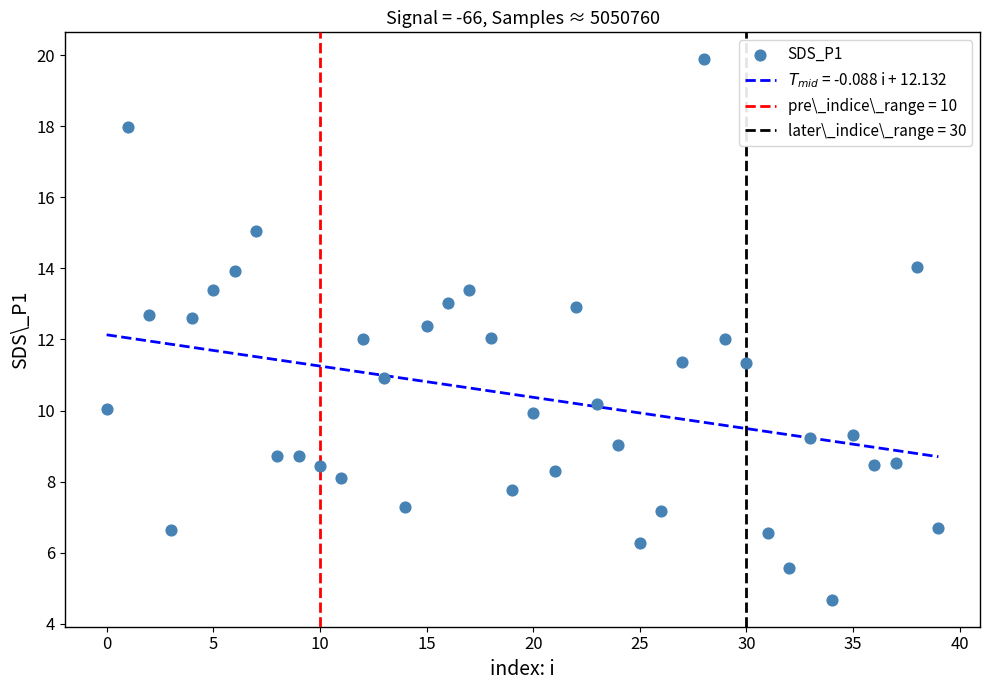

What is the range of Y values (max minus min)?

15.2